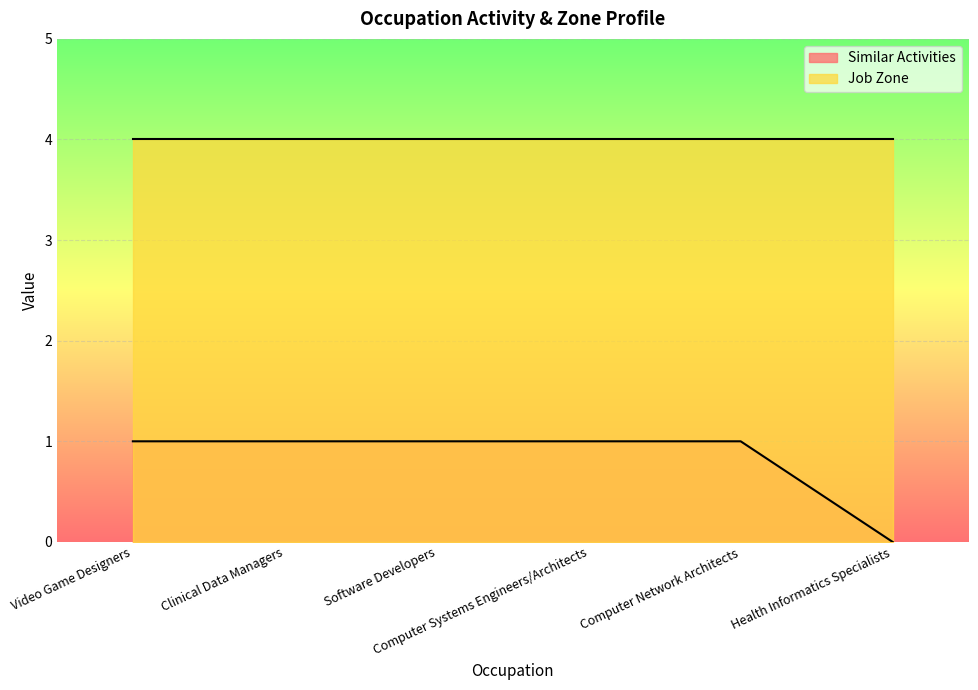

Between Software Developers and Clinical Data Managers, which is larger?

Software Developers